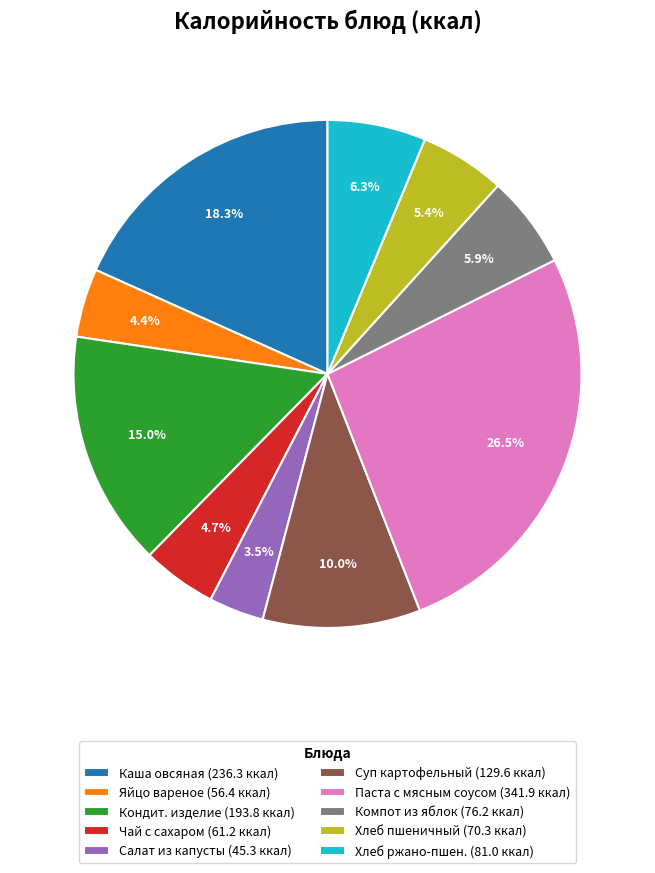

Which category has the biggest portion of the pie?

Паста с мясным соусом (341.9 ккал)